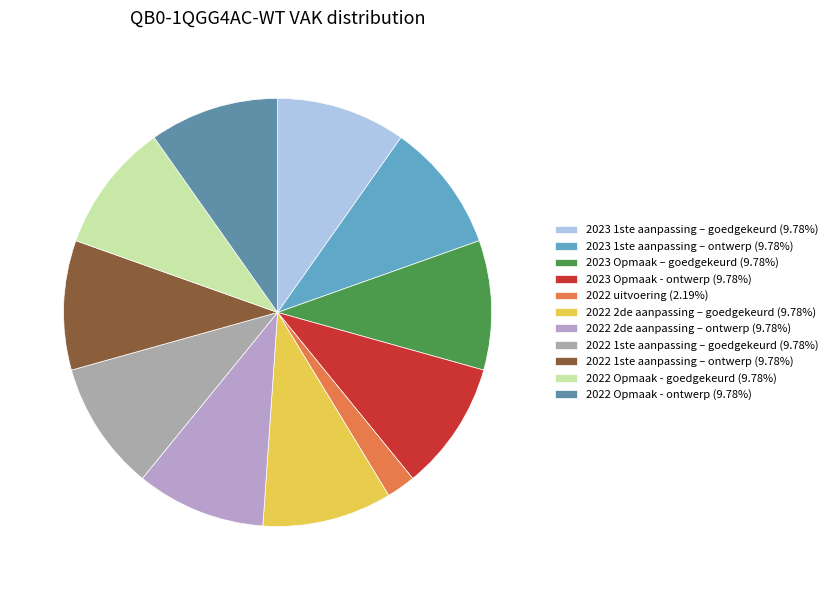

How many segments does this pie chart have?

11